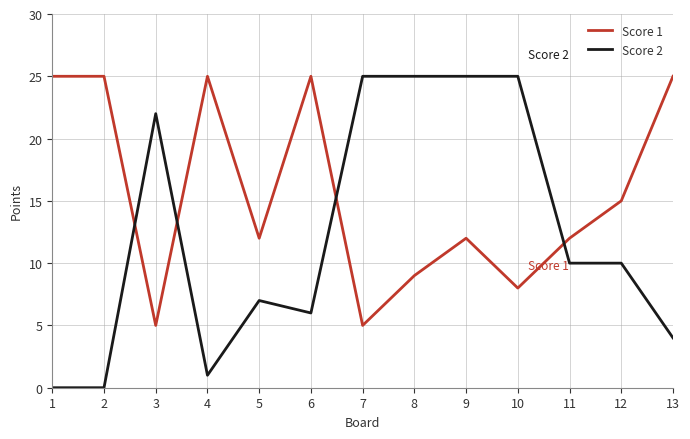

At which category does Score 1 reach its first local valley?

3